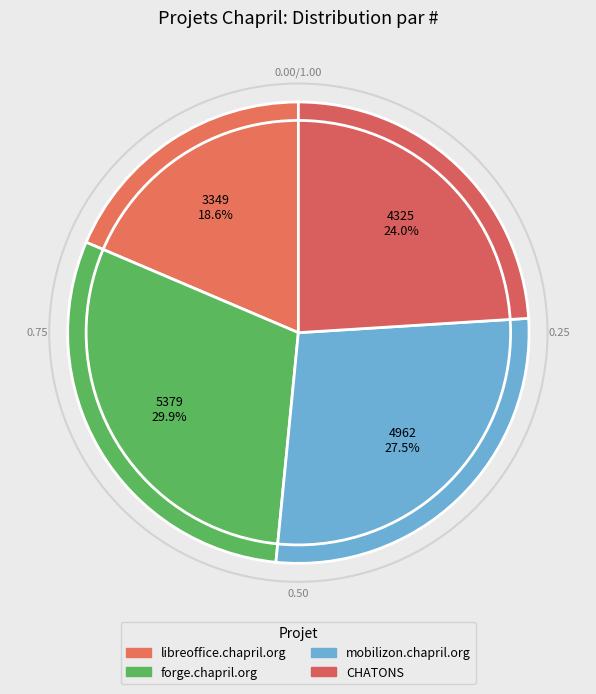

How many slices are in this pie chart?

4